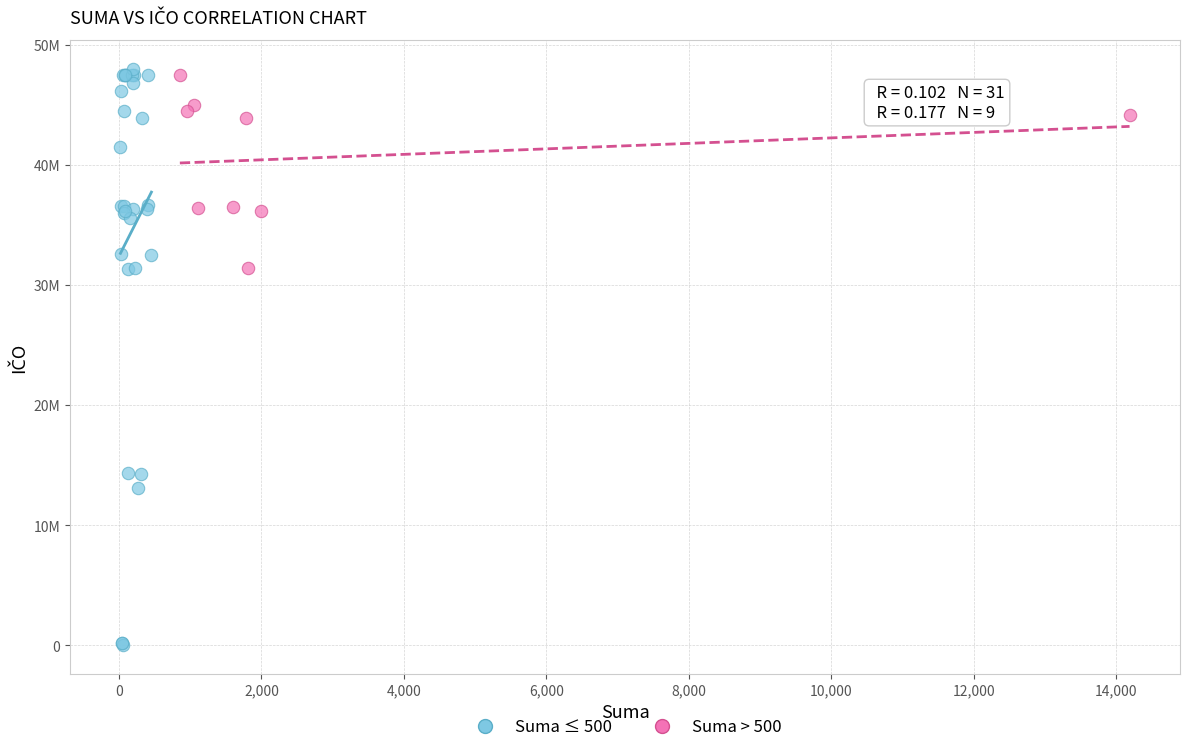

What are all the series names shown in the legend?

Suma ≤ 500, Suma > 500